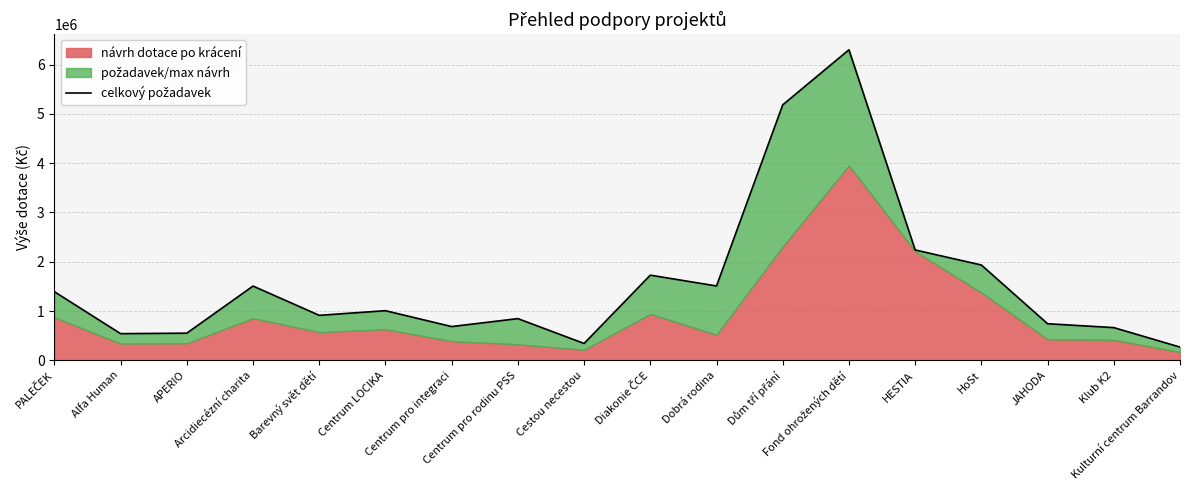

How many data points are above 1008378?

8